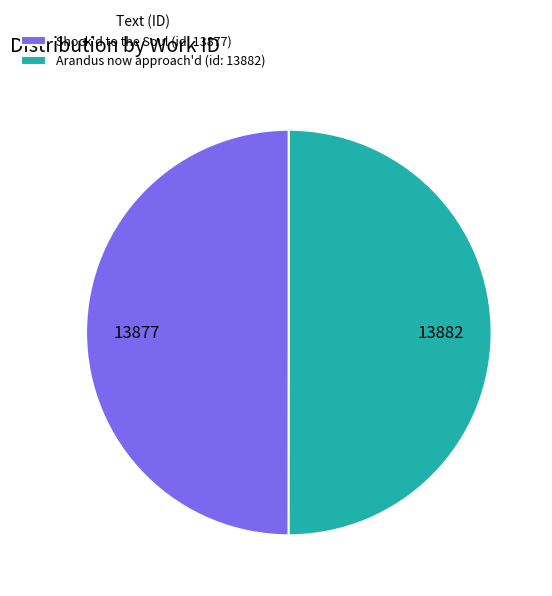

Combined, do Arandus now approach'd (id: 13882) and Shock'd to the Soul (id: 13877) account for over 50%?

Yes